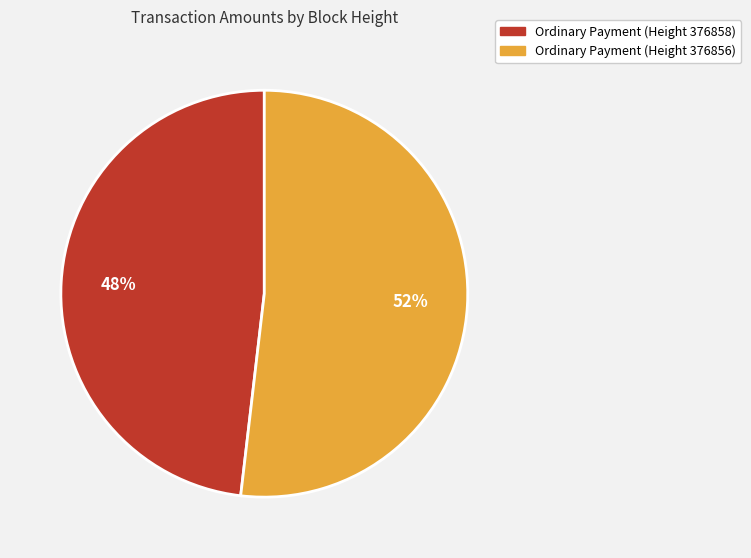

To the nearest percent, what is the difference between the Ordinary Payment (Height 376856) and Ordinary Payment (Height 376858) slice percentages?

4%